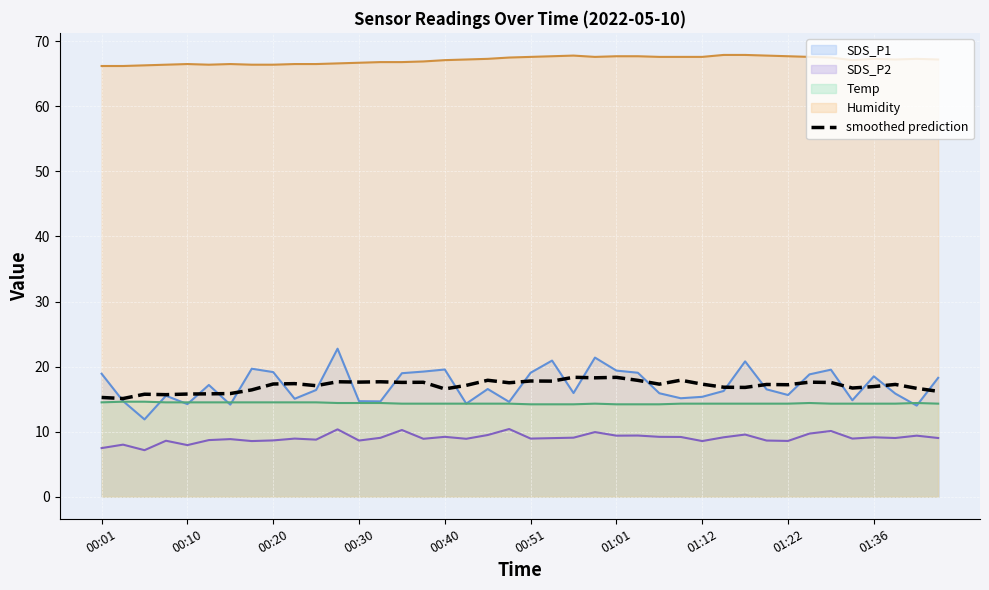

List the series in order of their peak value, lowest first.

SDS_P2, Temp, smoothed prediction, SDS_P1, Humidity